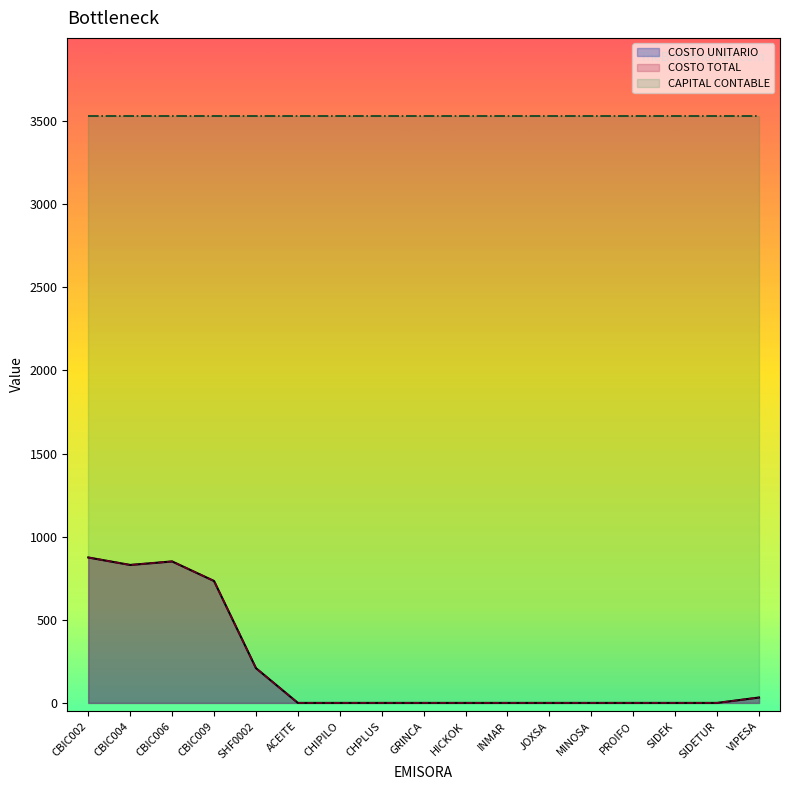

At which label is COSTO UNITARIO closest to 437?

SHF0002